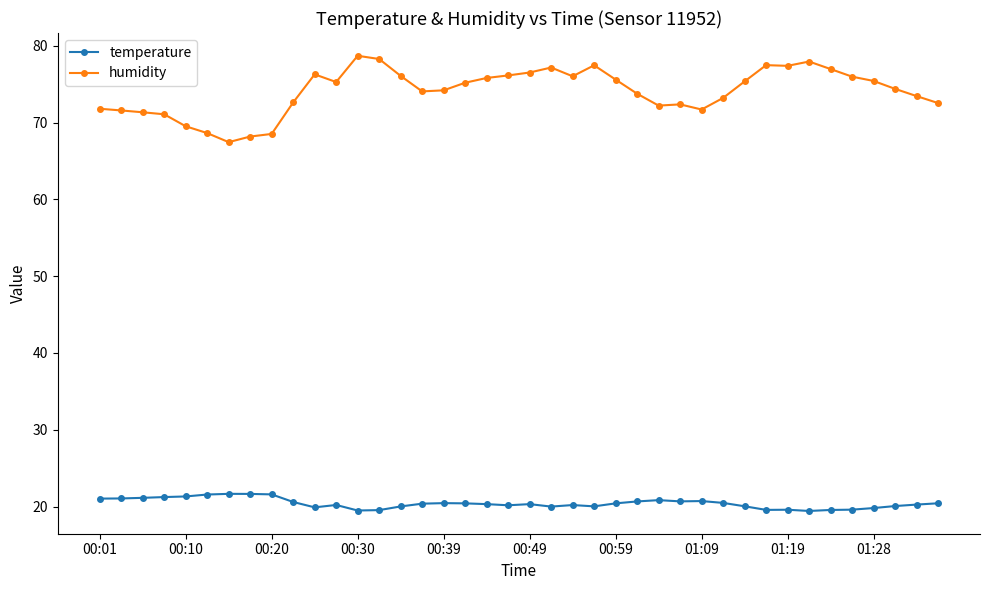

True or false: temperature and humidity cross at least once.

False